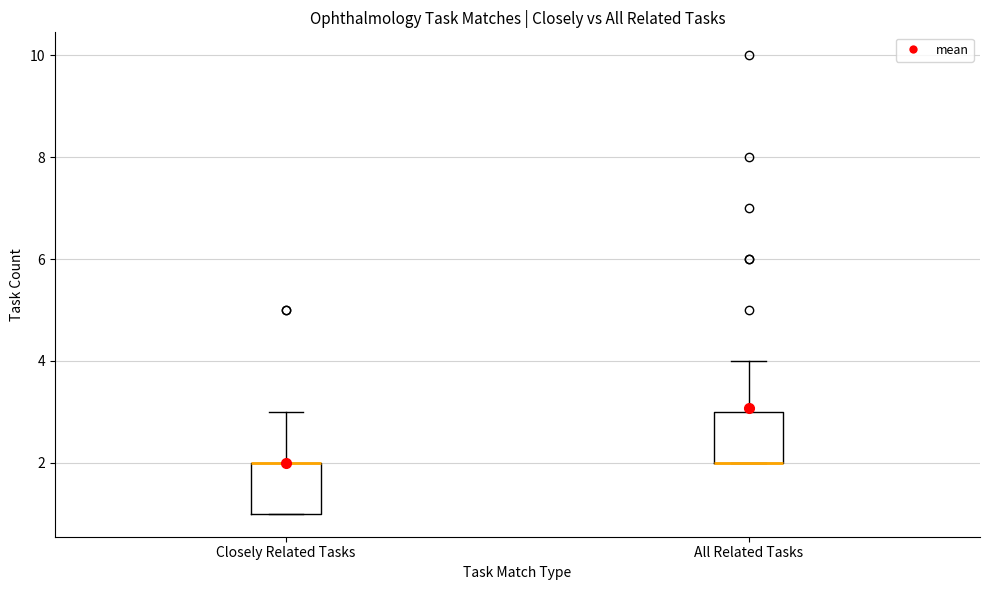

Where does the upper whisker of the box for Closely Related Tasks end on the y-axis? The values are not printed on the chart, so give them approximately, as read against the axis.

3